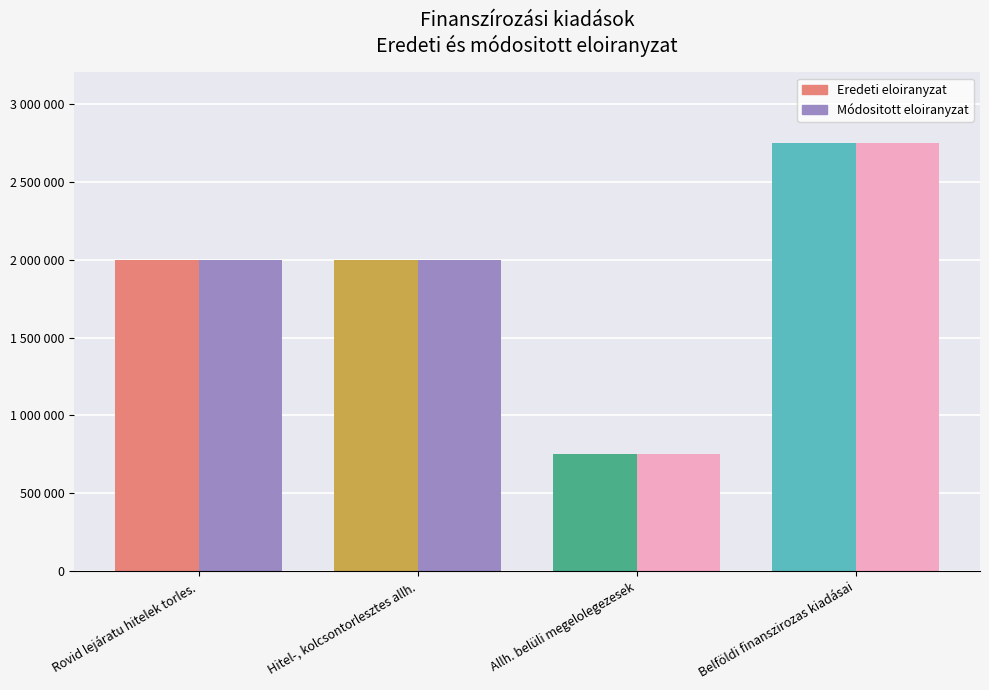

What is the difference between the maximum and minimum values in the Módositott eloiranyzat series?

2000000